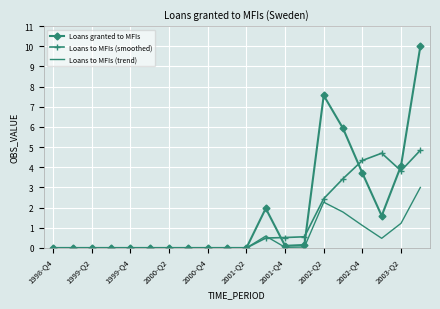

Which series has the largest total across all categories?

Loans granted to MFIs